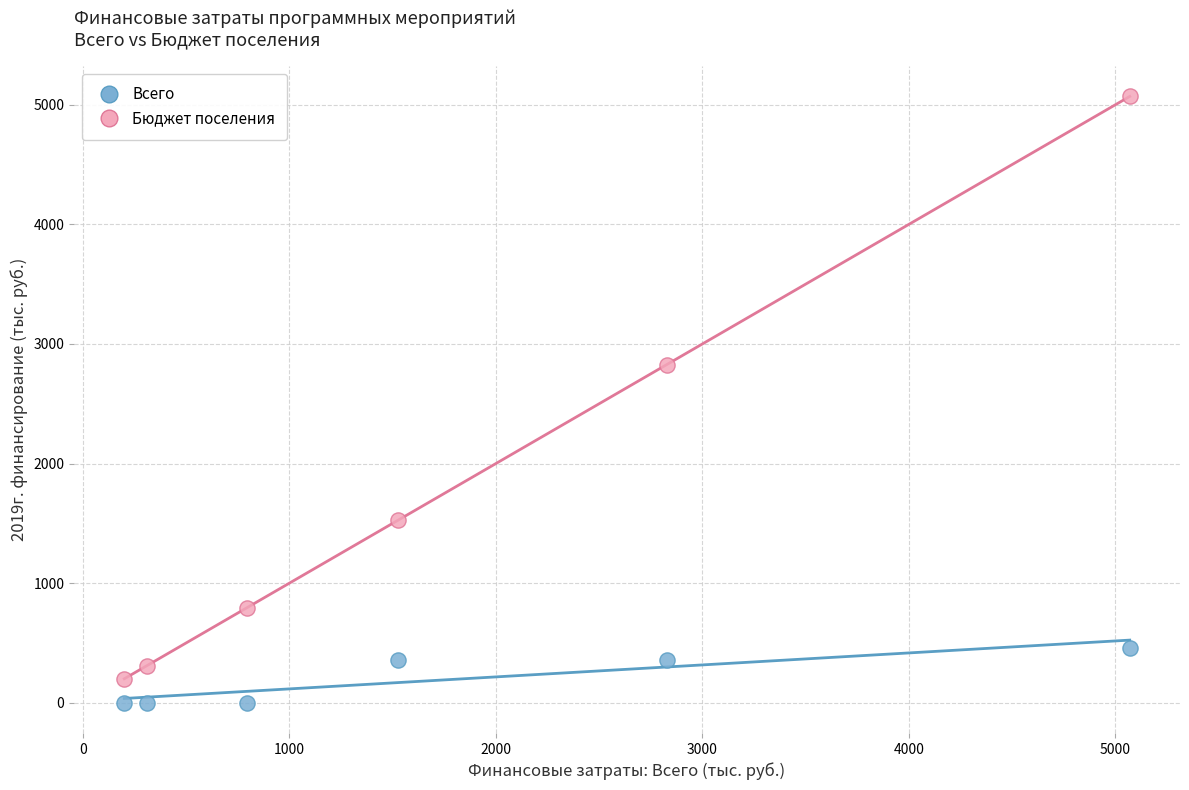

Which series has the widest spread of Y values?

Бюджет поселения